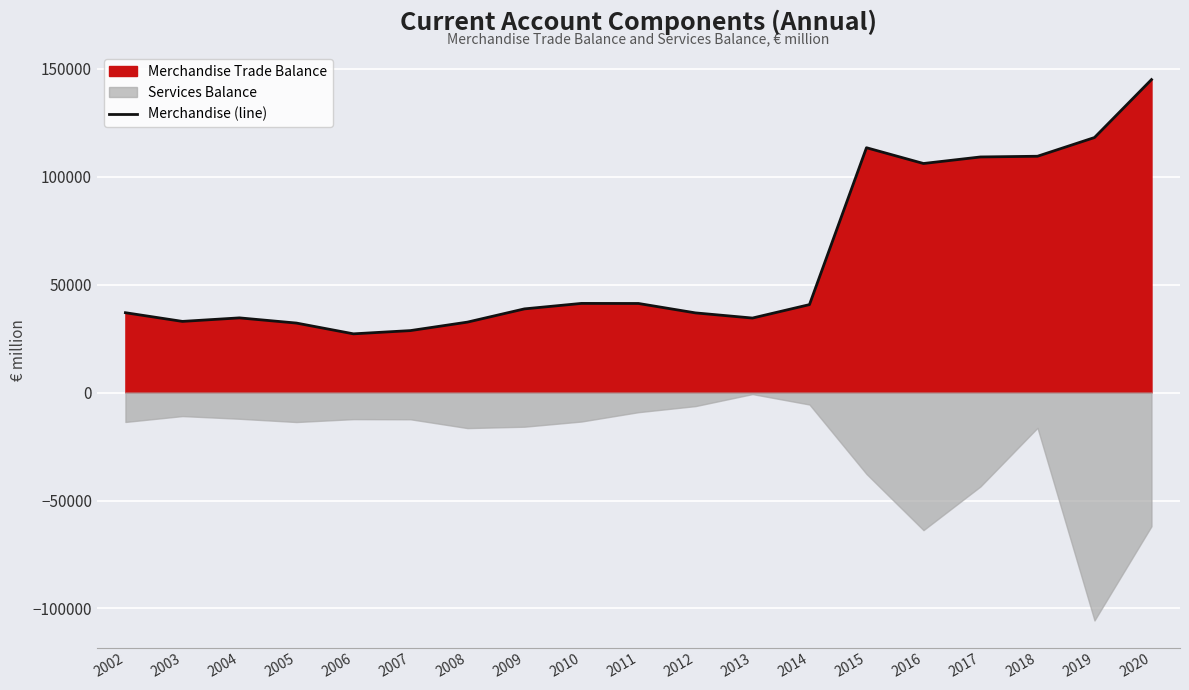

Rank the categories by value from highest to lowest.

2020, 2019, 2015, 2018, 2017, 2016, 2010, 2011, 2014, 2009, 2002, 2012, 2004, 2013, 2003, 2008, 2005, 2007, 2006